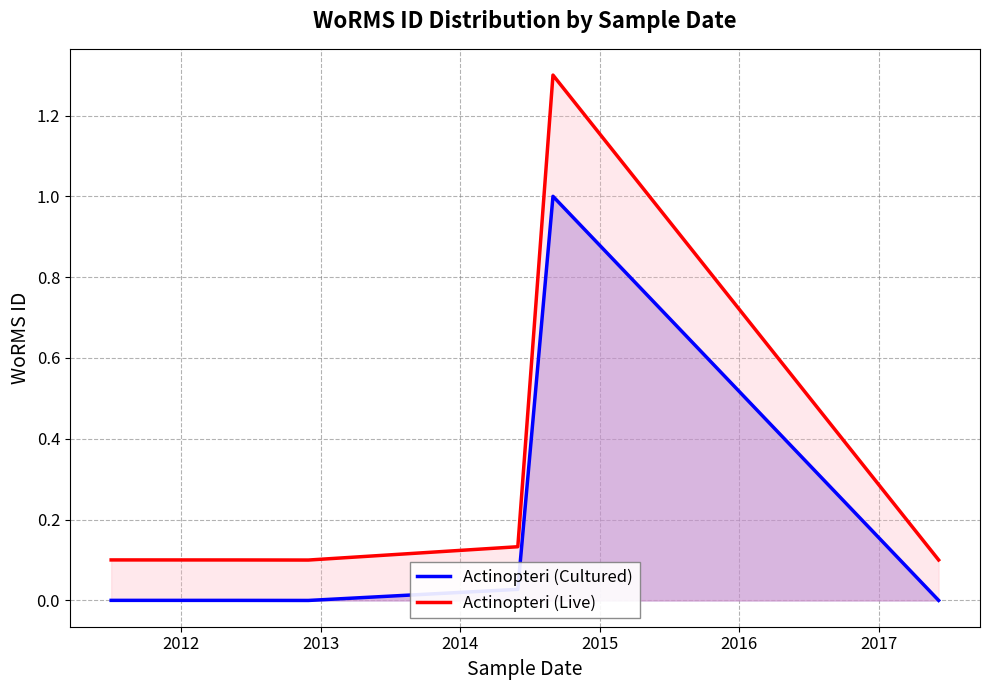

True or false: Actinopteri (Cultured) and Actinopteri (Live) intersect in this chart.

False